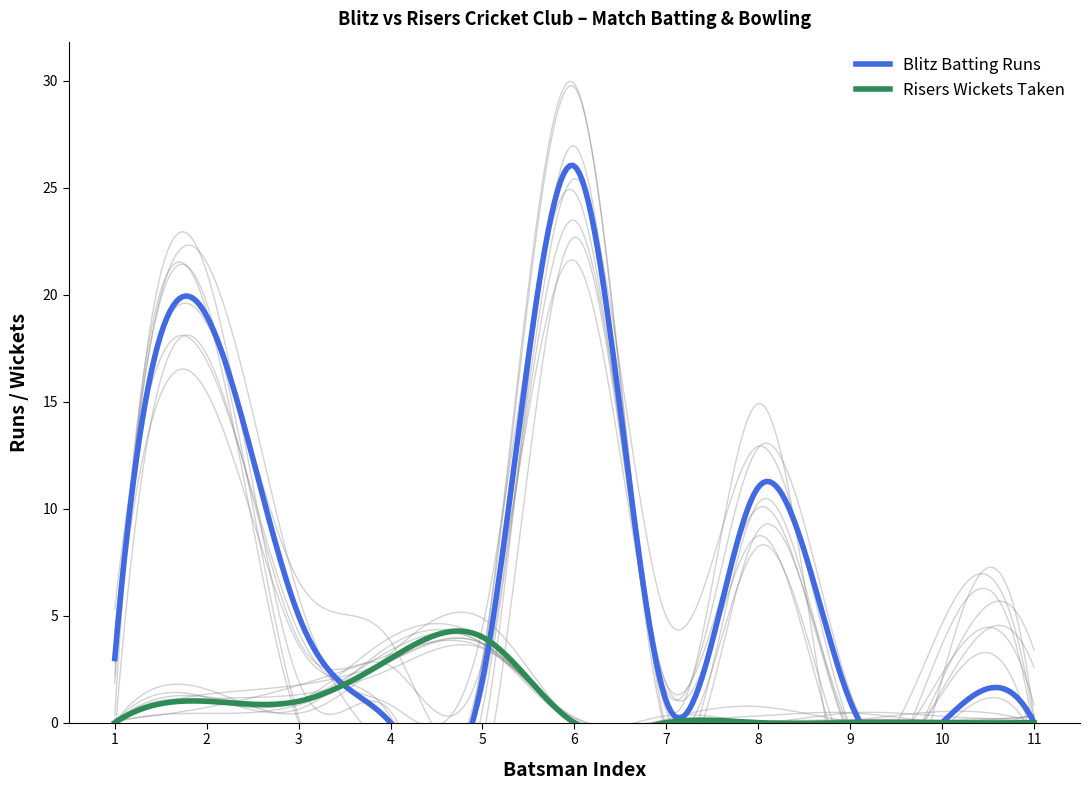

What is the highest value of the Blitz Batsmen Runs series?

26